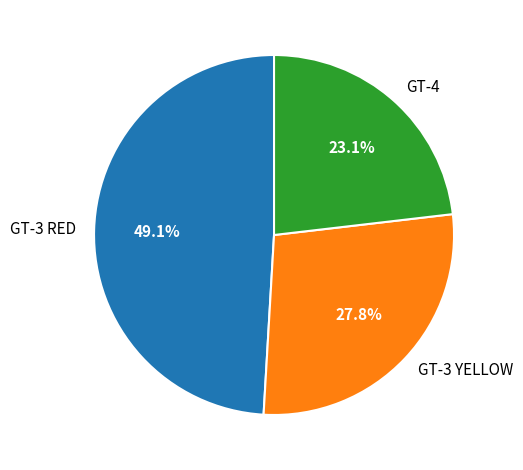

Between GT-4 and GT-3 YELLOW, which is larger?

GT-3 YELLOW